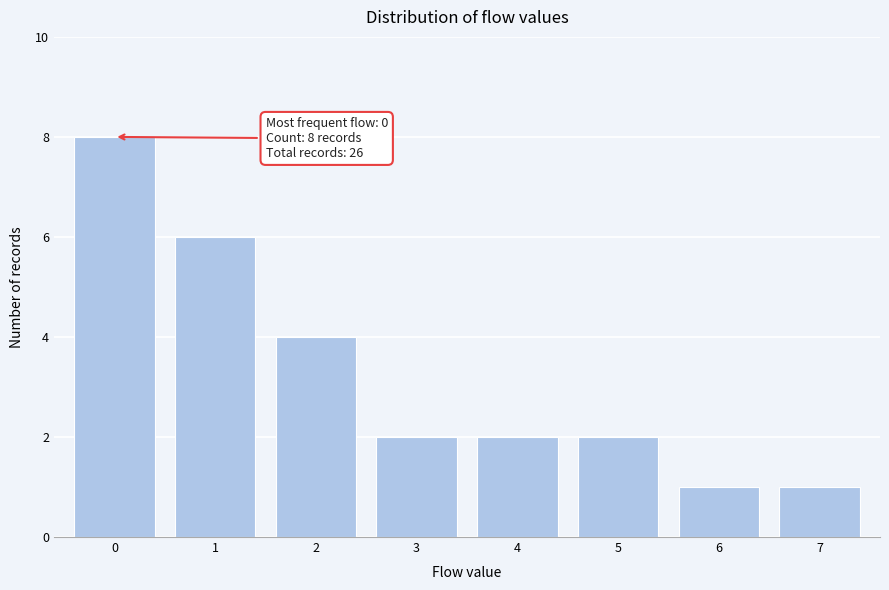

Which range on the x-axis has the tallest bar?

-0.5 to 0.5